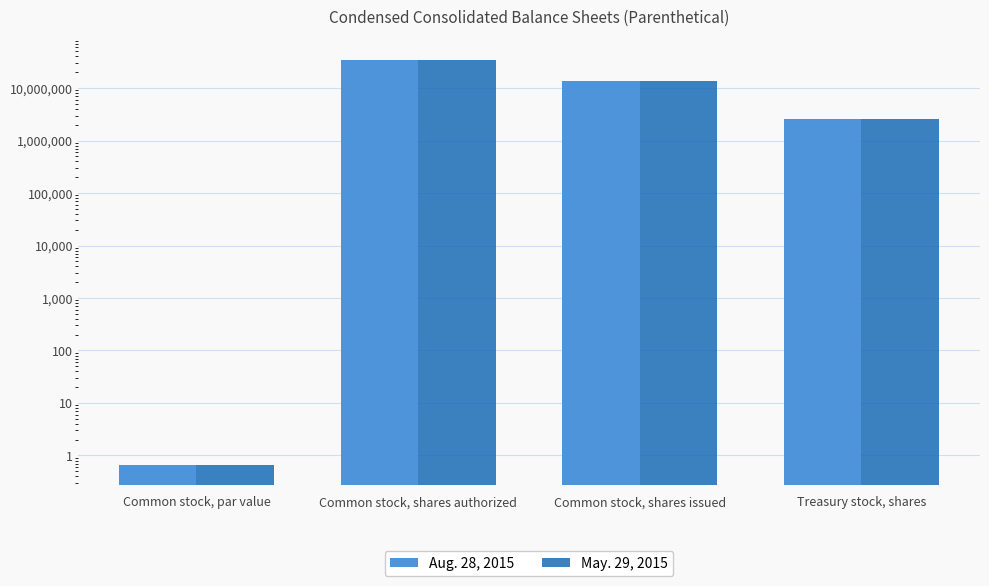

What is the sum of the Aug. 28, 2015 values at Treasury stock, shares and Common stock, par value?

2537036.7